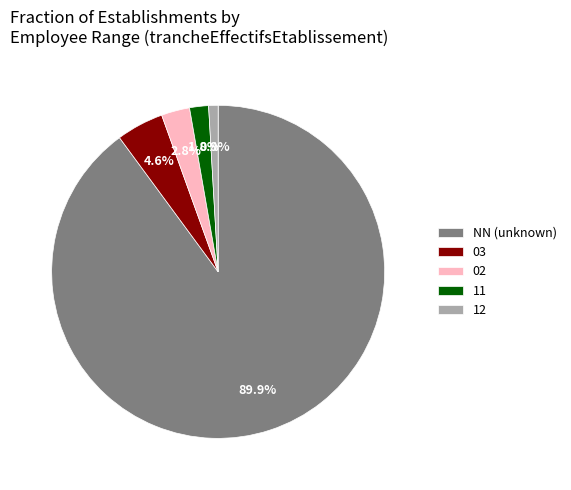

Which slice is the smallest?

12